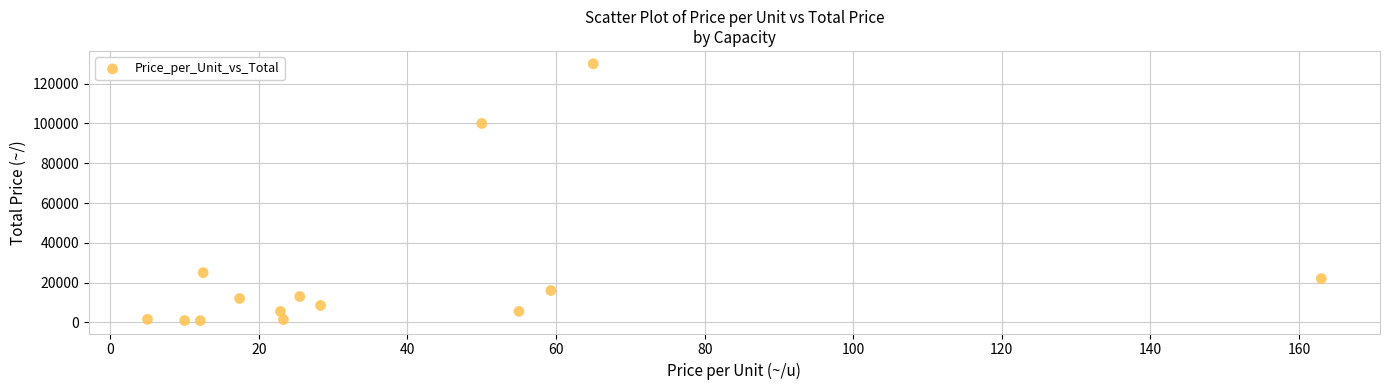

What Y value in the scatter plot is closest to 65425?

100000